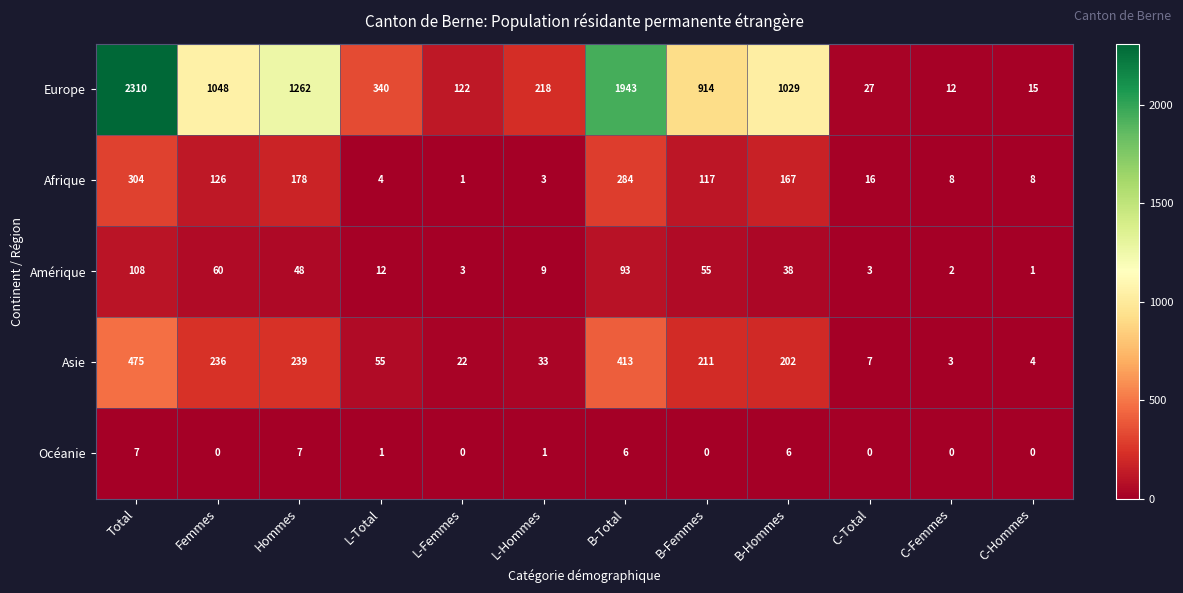

At which category does the chart reach its peak across all series?

Total